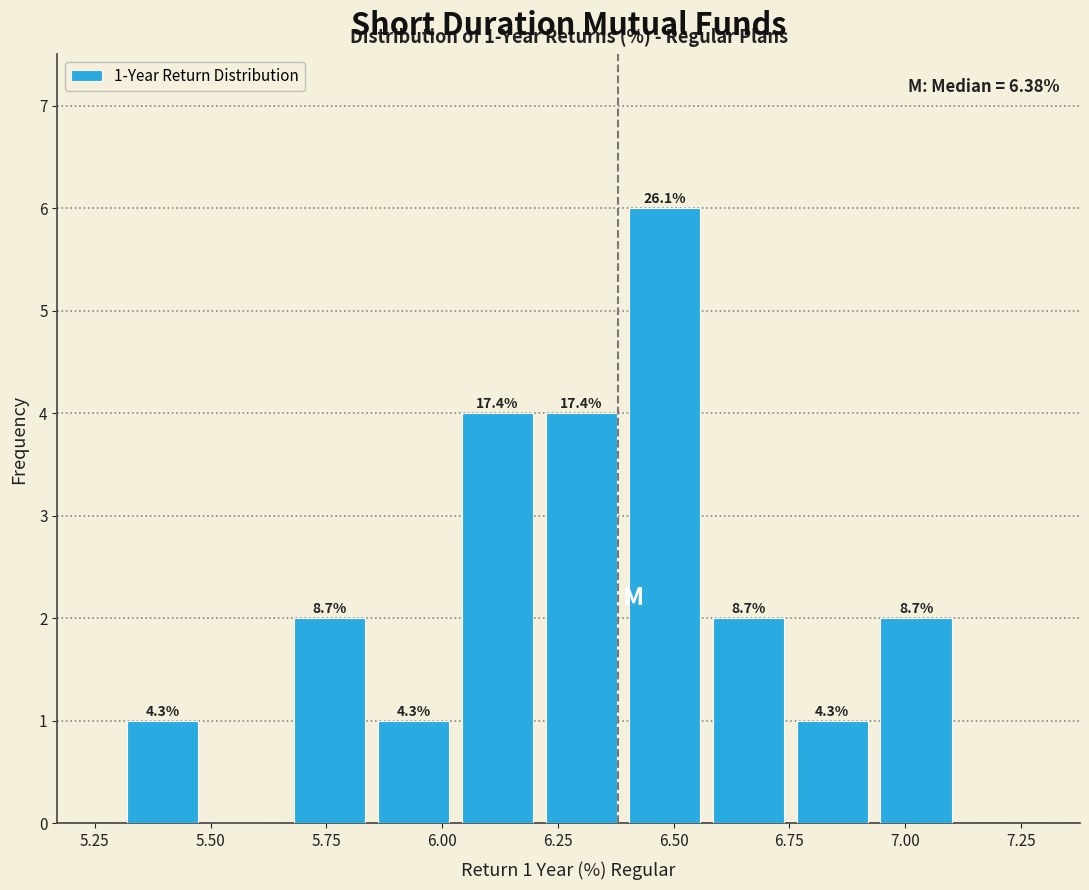

Around what value on the x-axis is the tallest bar? Give the approximate position of its centre, as read against the axis.

6.50